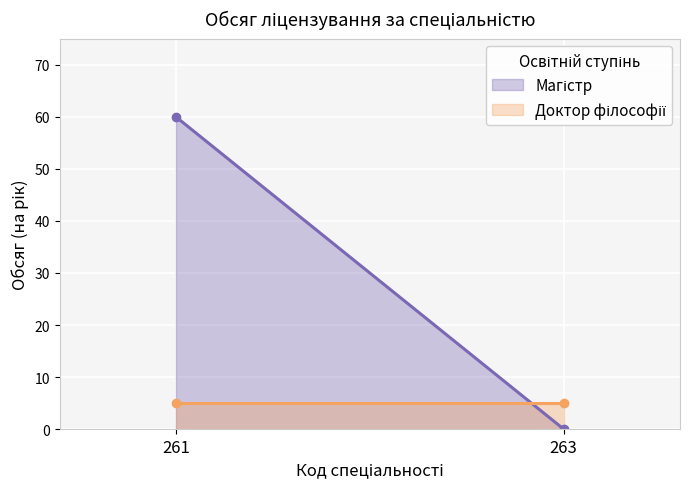

Count the number of categories in the chart.

2